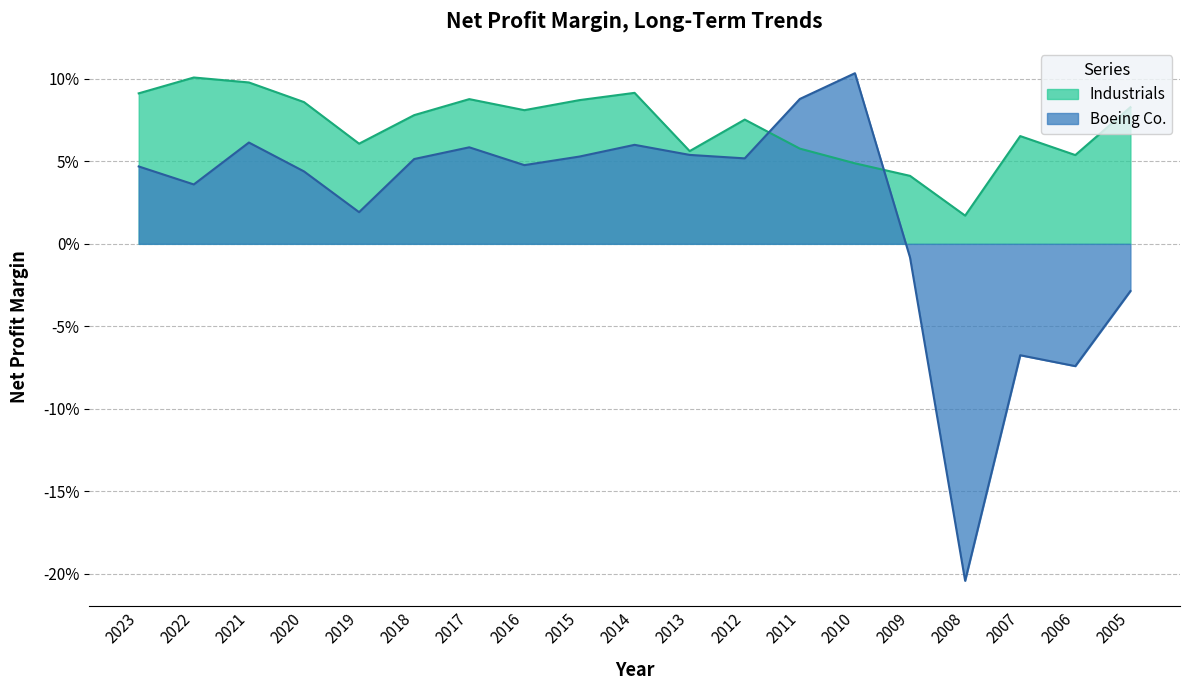

How many data points in Boeing Co. are less than 0?

5